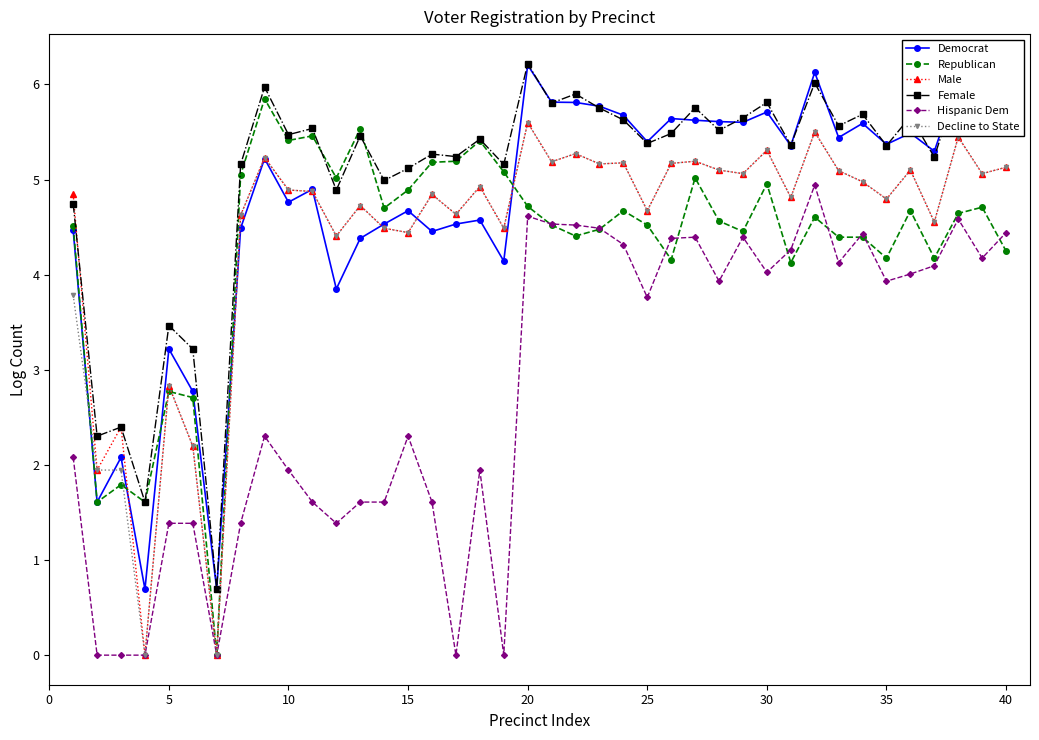

How many categories are shown in the chart?

40